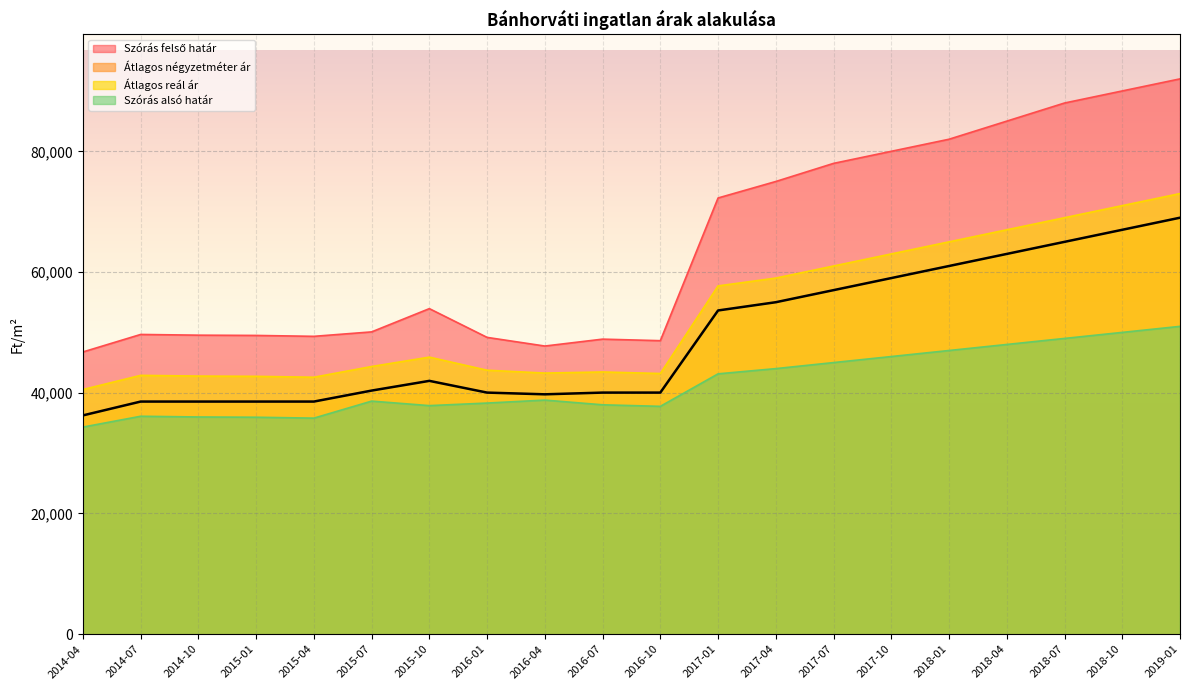

What is the difference between the maximum and minimum values in the Szórás felső határ series?

45242